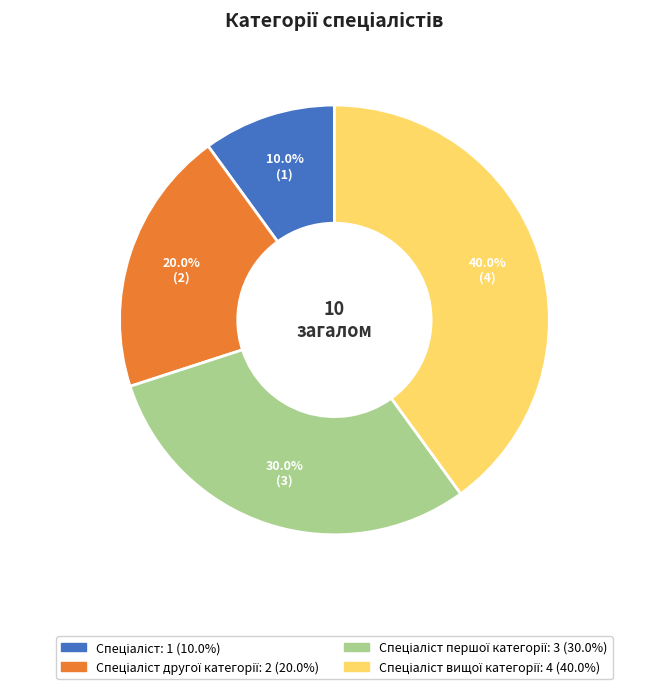

Is there a majority slice in this chart?

No